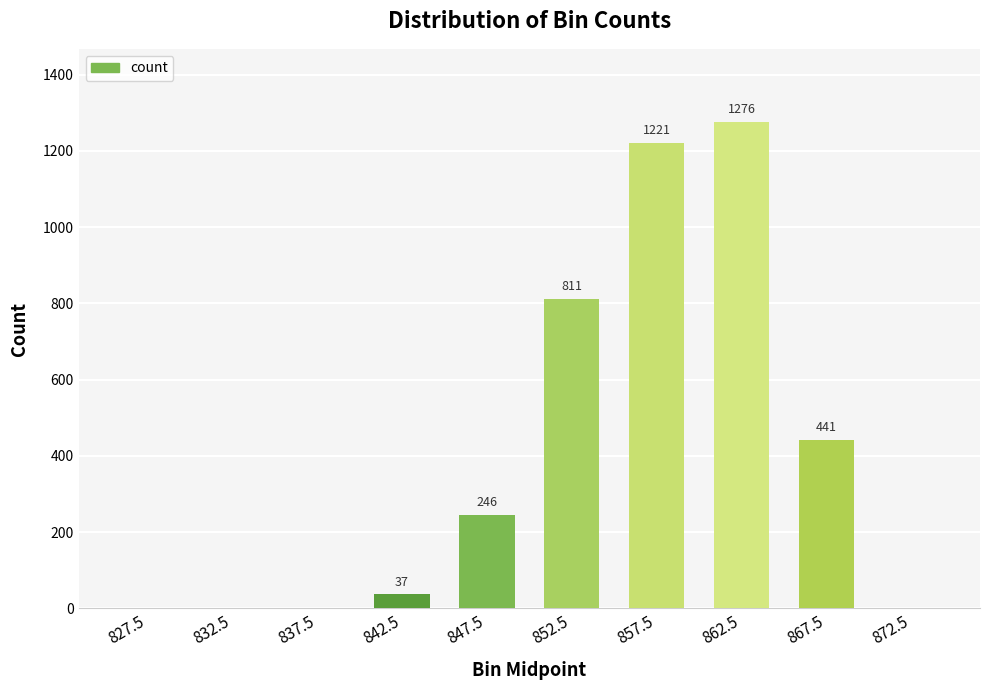

What is the sum of all values?

4032